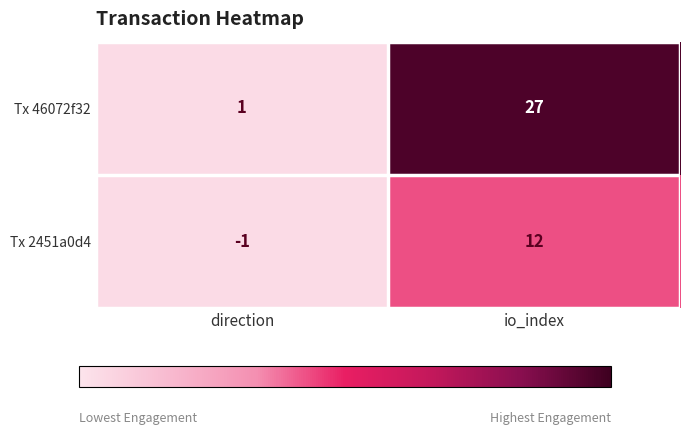

Count the number of categories in the chart.

2